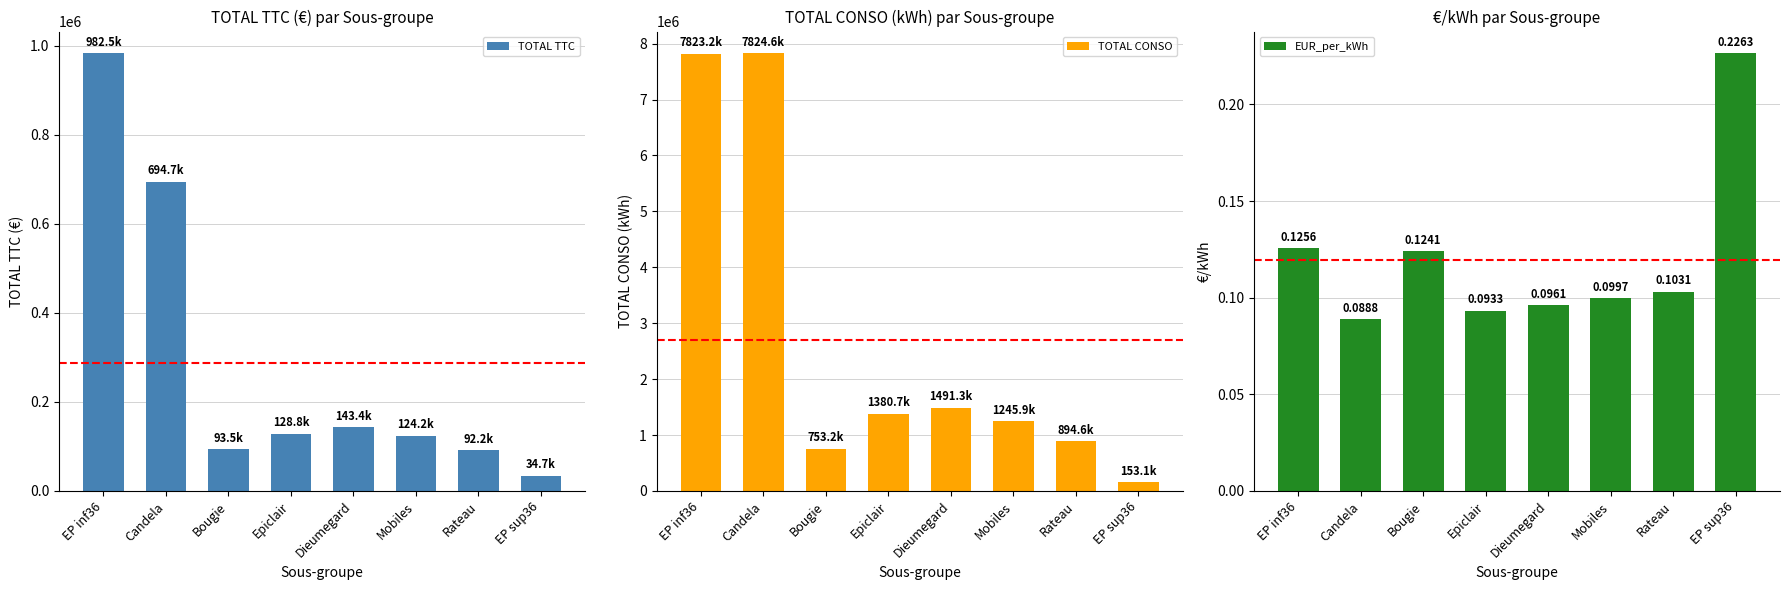

What is the spread (max minus min) of values at EP inf36?

7823160.9